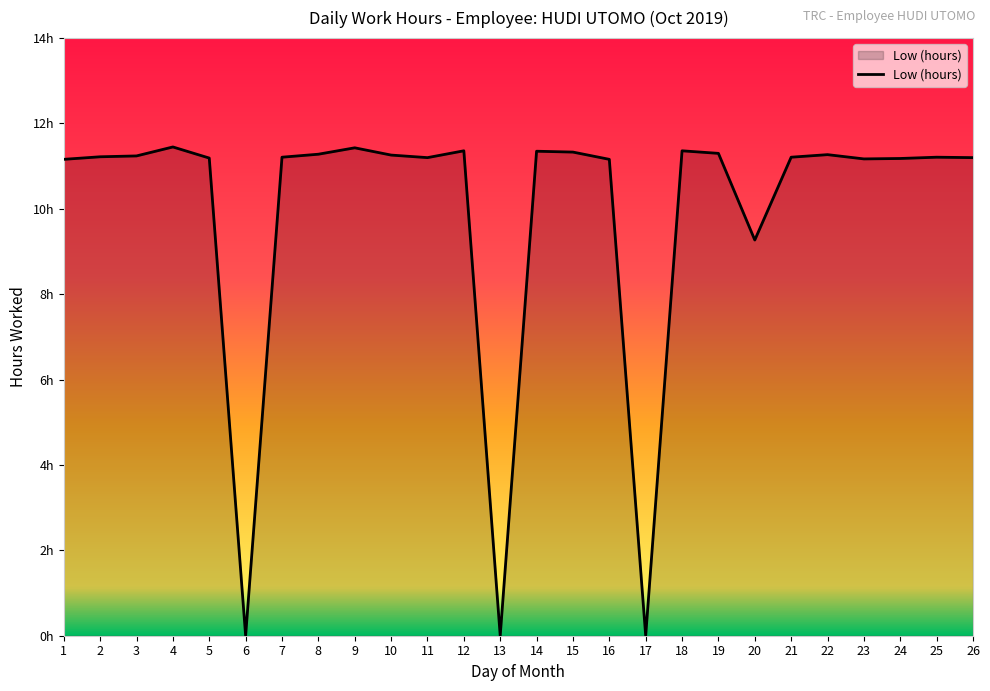

At which label is the value closest to 5?

20